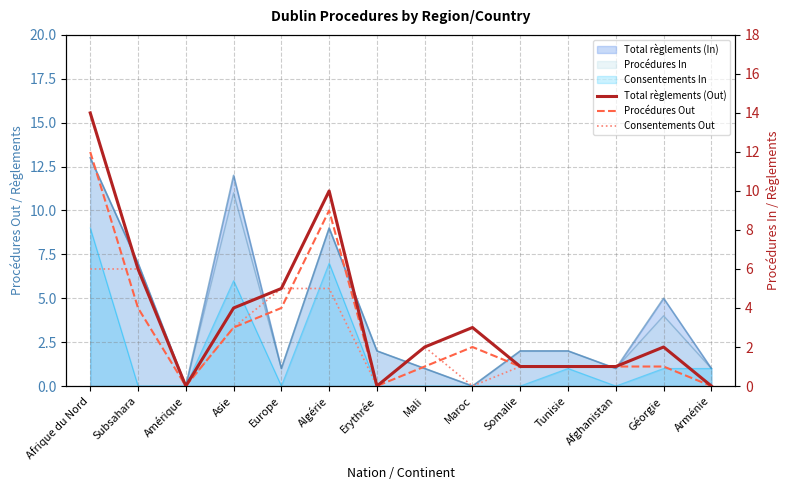

How many data points in Procédures Out are above 1?

6